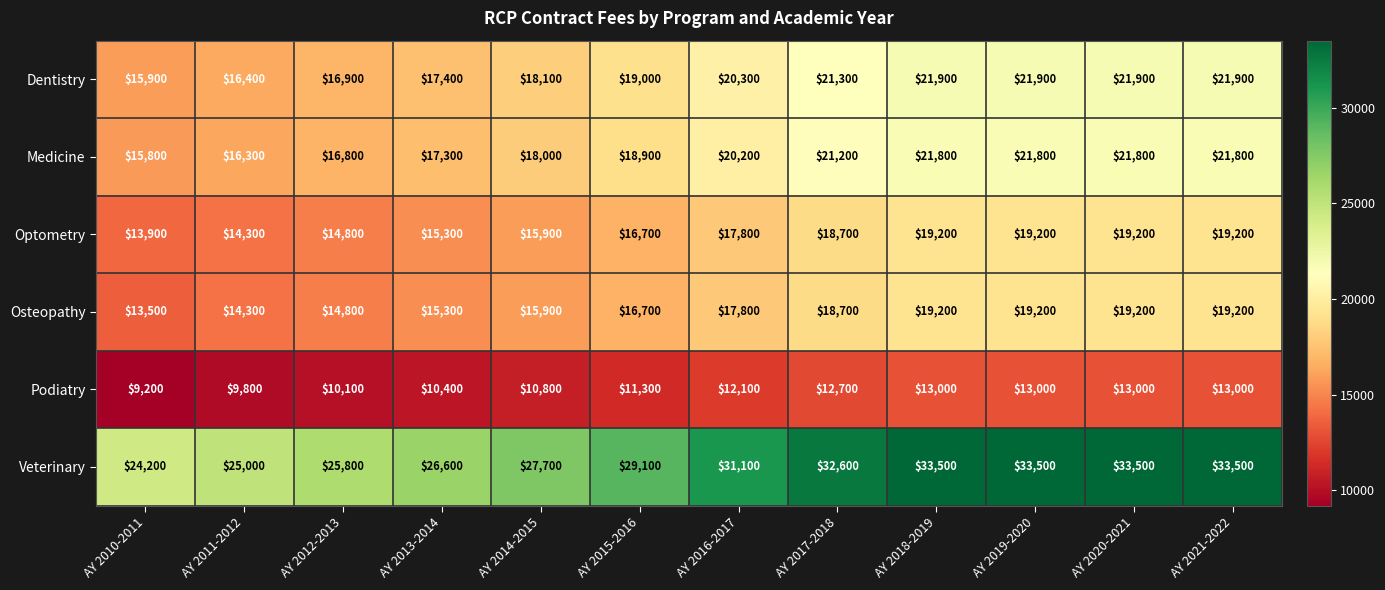

Which series has the largest range (max minus min)?

Veterinary